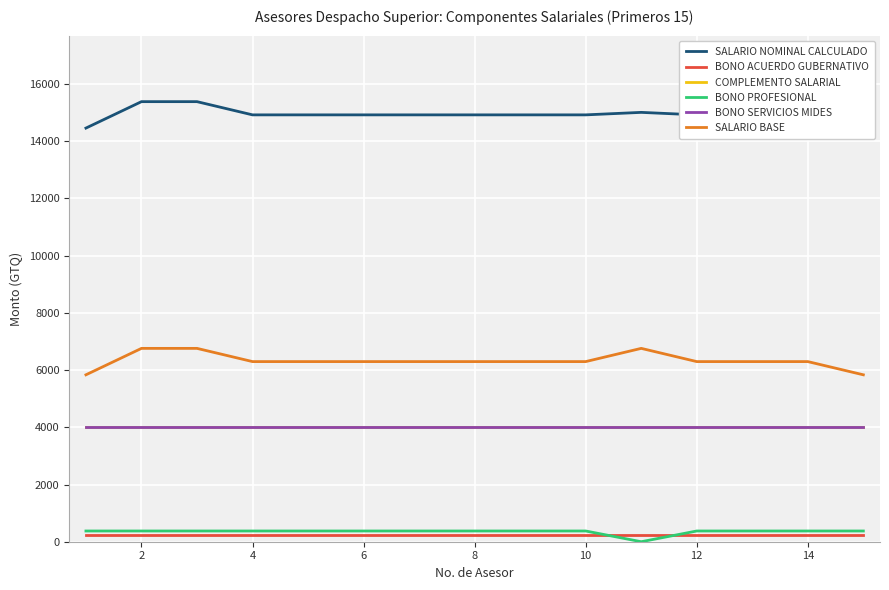

True or false: COMPLEMENTO SALARIAL and SALARIO BASE cross at least once.

False